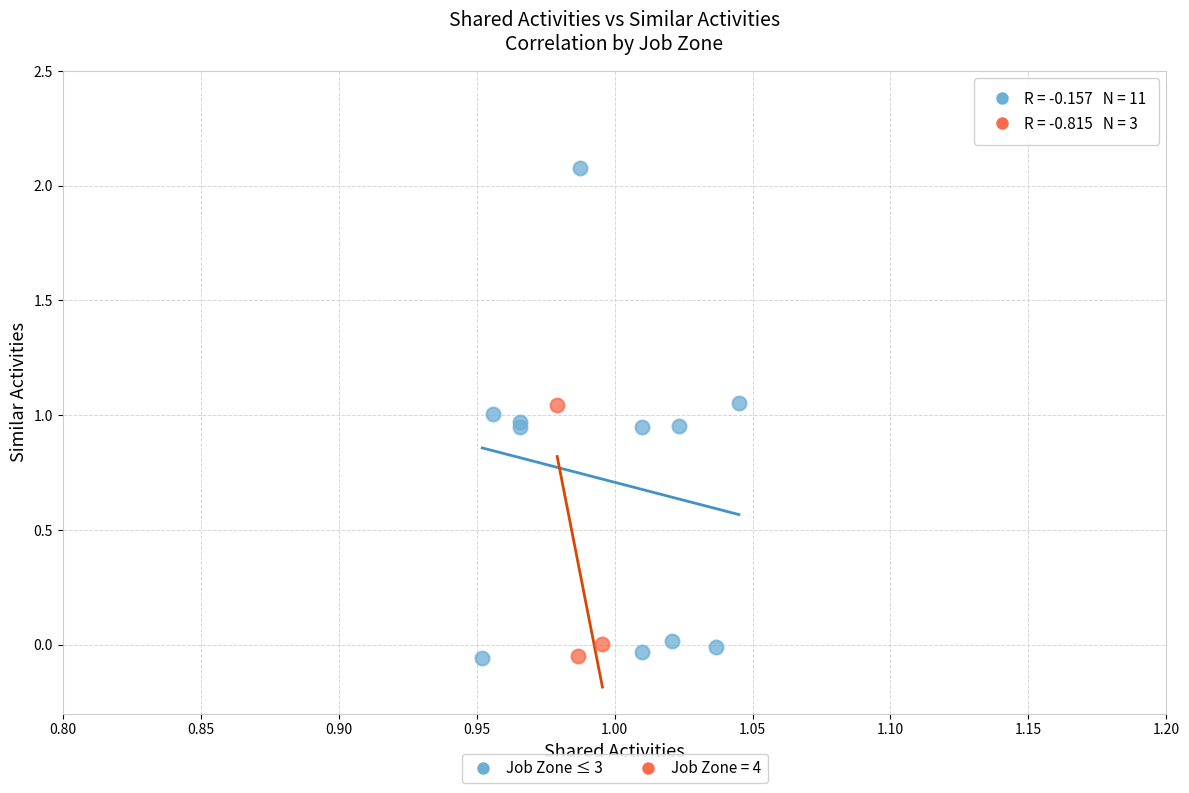

Which series has the largest Y range (max minus min)?

Job Zone ≤ 3